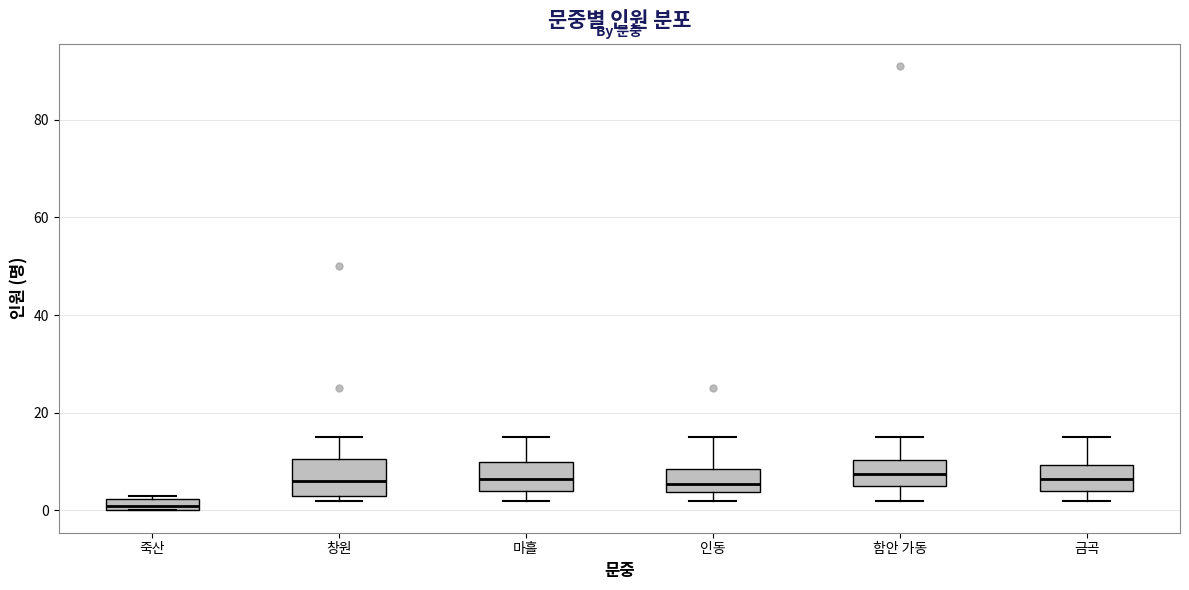

Where is the upper edge of the box for 금곡 on the y-axis? The values are not printed on the chart, so give them approximately, as read against the axis.

10